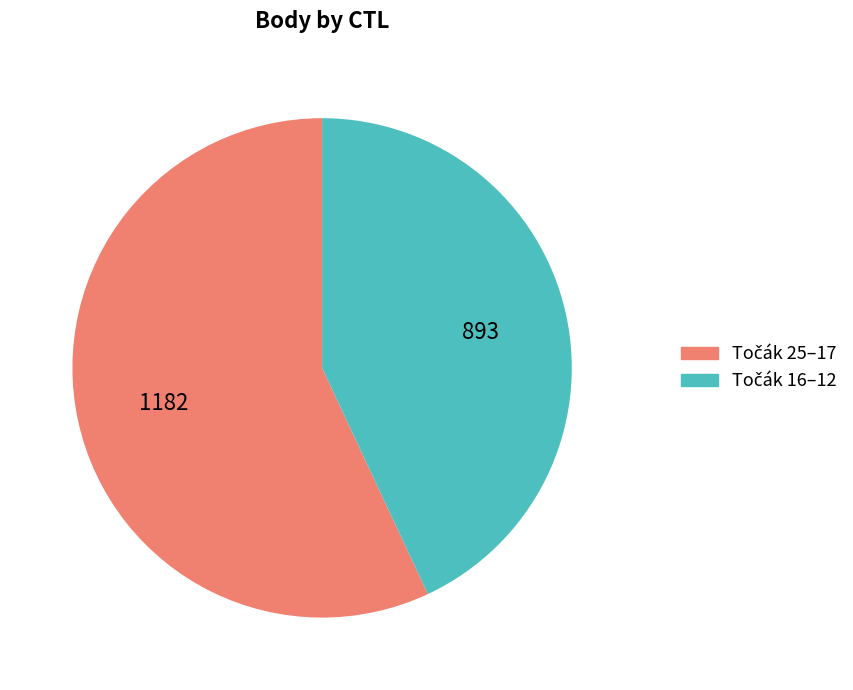

Is there any slice that represents more than half of the pie?

Yes